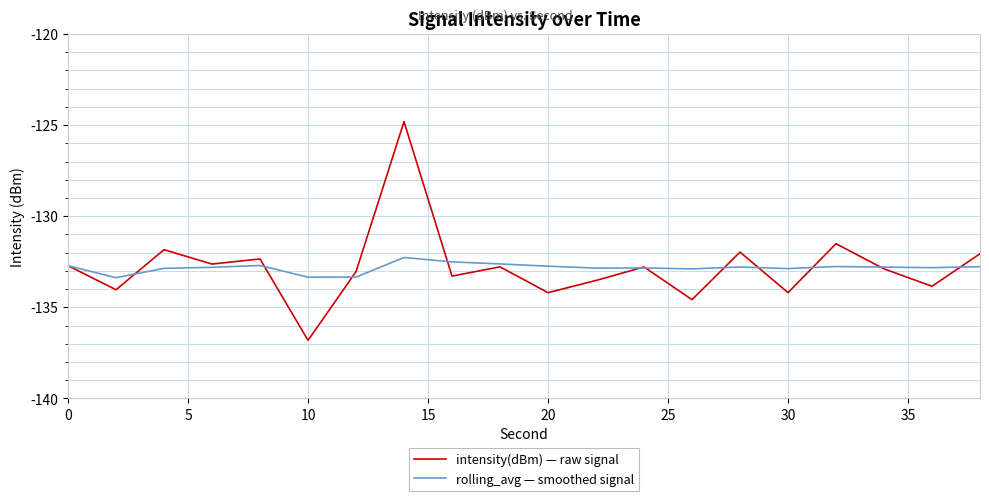

Which series has the largest range (max minus min)?

intensity(dBm) — raw signal